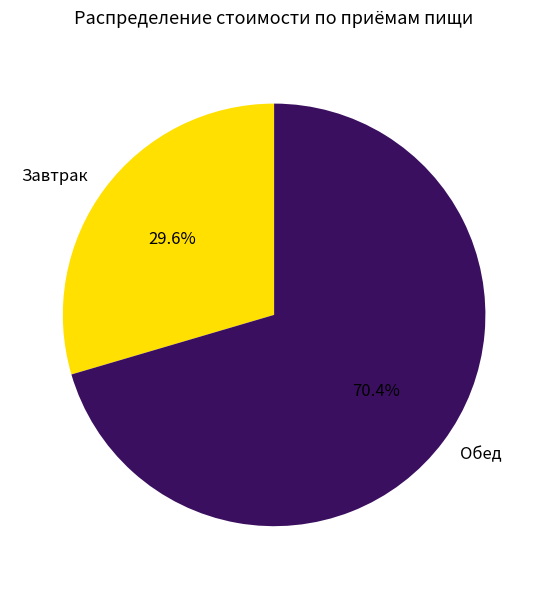

To the nearest percent, what is the average slice percentage?

50%